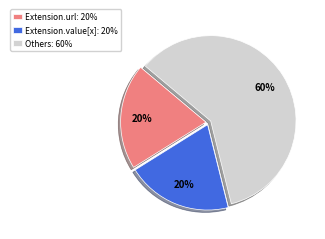

The Extension.value[x]: 20% slice represents 28% of the pie. True or false?

False